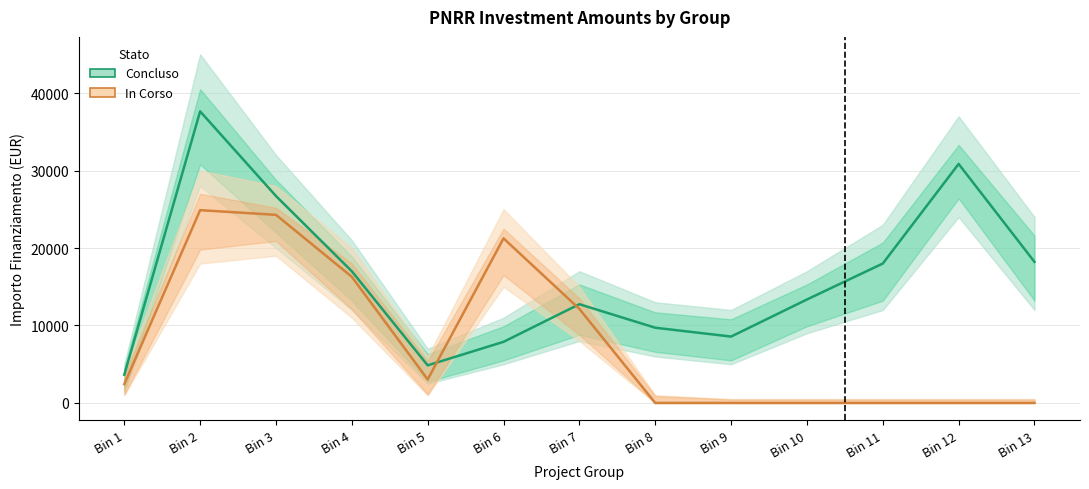

How many data points in In Corso are above 2428?

6